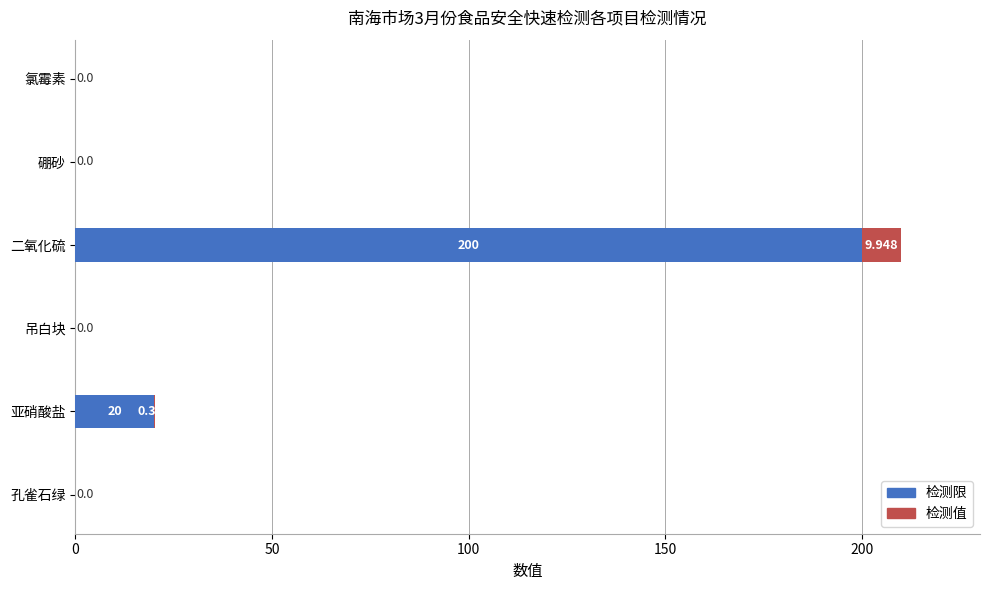

At which category is the sum across all series the highest?

二氧化硫